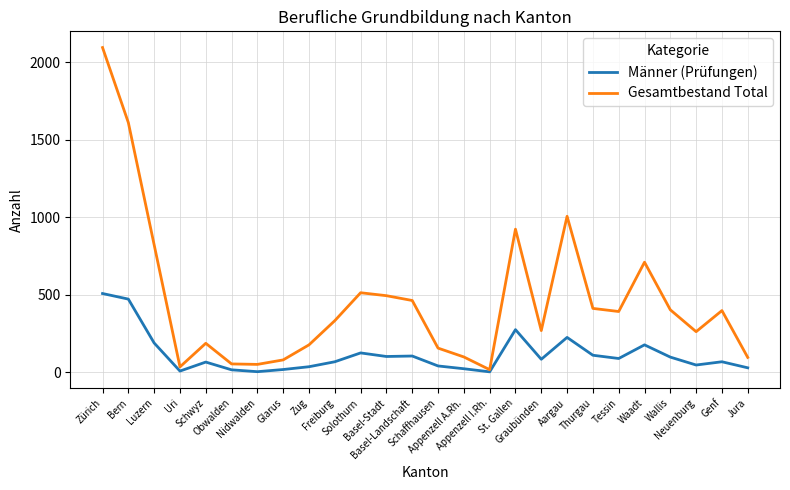

The value of Gesamtbestand Total at Waadt is 395. True or false?

False